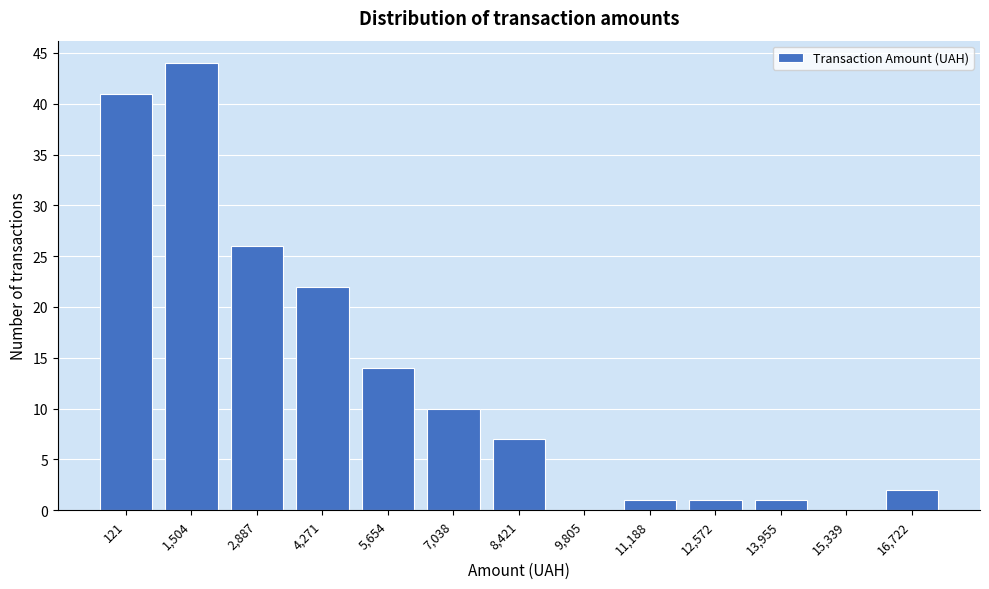

Reading right to left, extract all data points from this chart.

16,722=2	15,339=0	13,955=1	12,572=1	11,188=1	9,805=0	8,421=7	7,038=10	5,654=14	4,271=22	2,887=26	1,504=44	121=41